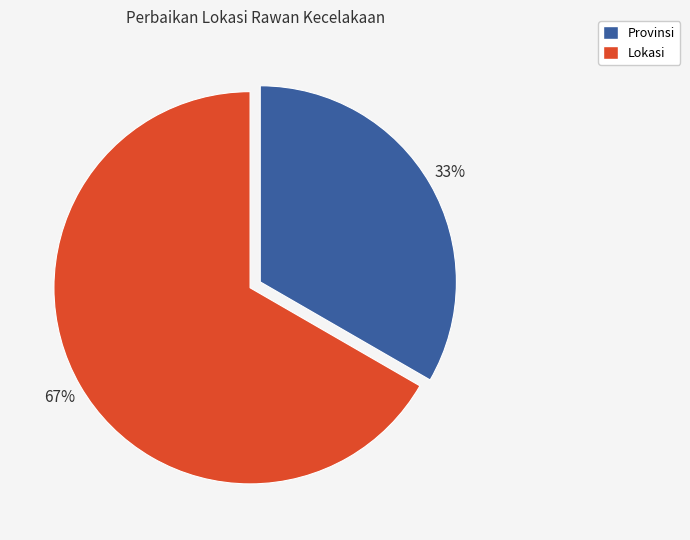

Rank the categories by value from highest to lowest.

Lokasi, Provinsi